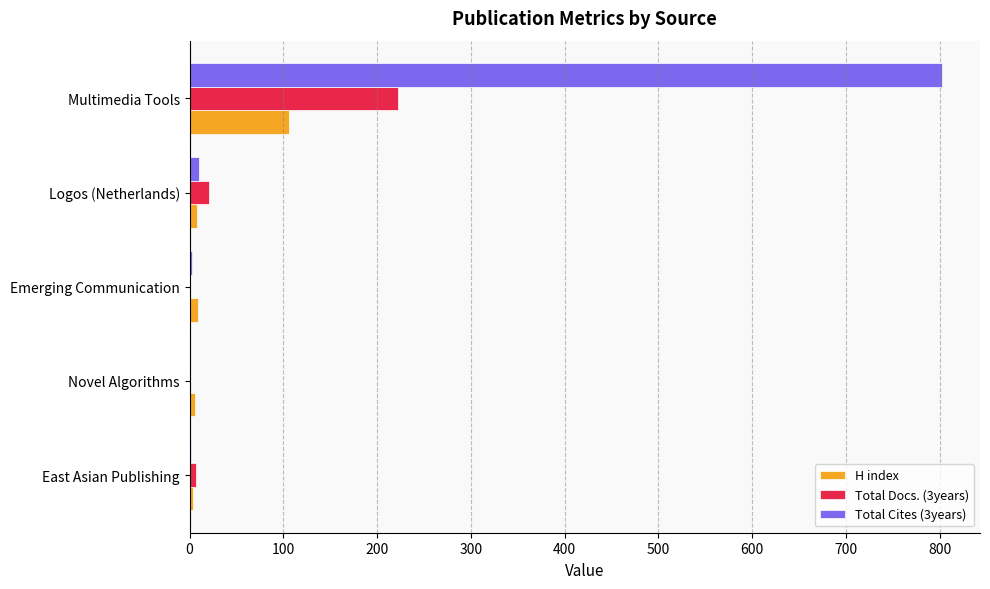

At which label is H index closest to 55?

Emerging Communication